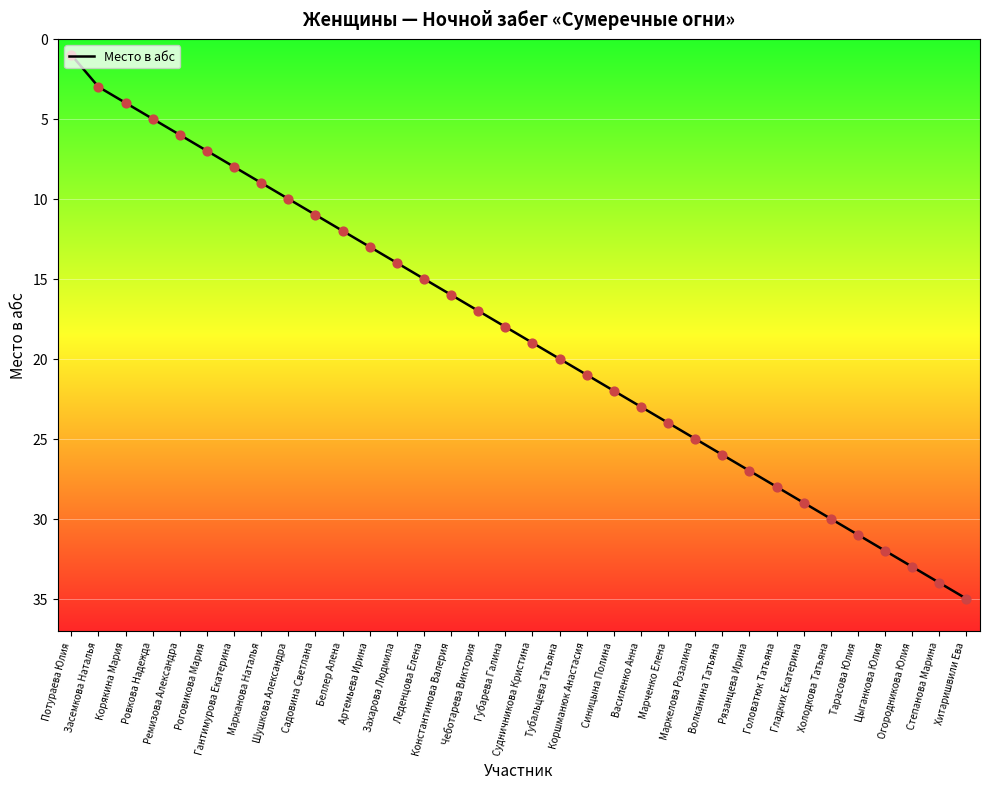

What is the change in value from Беллер Алена to Синицына Полина?

+10